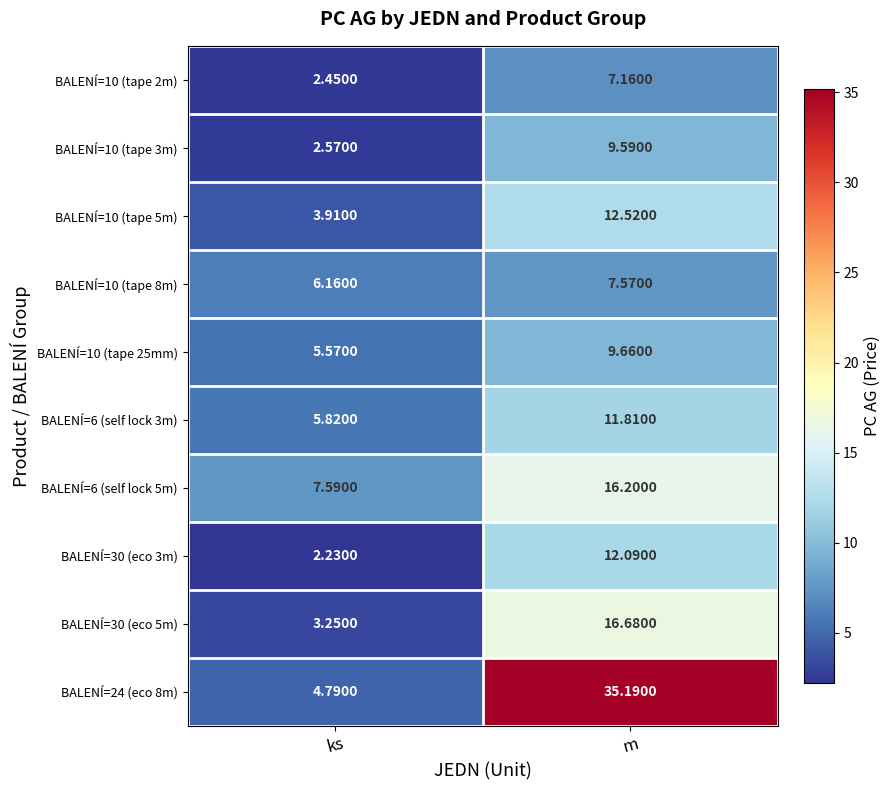

Where does the BALENÍ=6 (self lock 3m) series first go above 11?

m